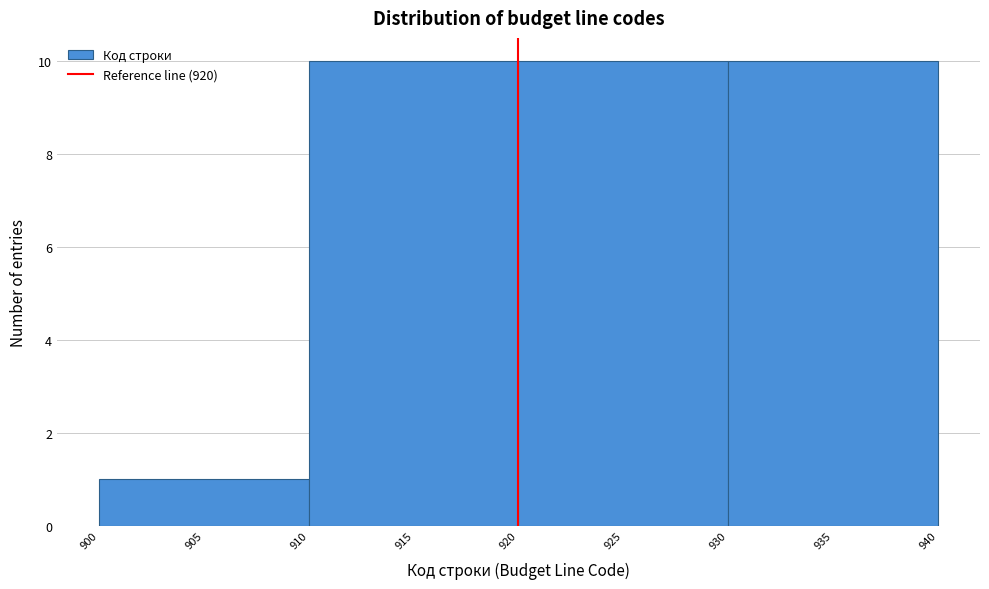

What is the height of the bar covering 930 to 940 on the x-axis? The values are not printed on the chart, so give them approximately, as read against the axis.

10